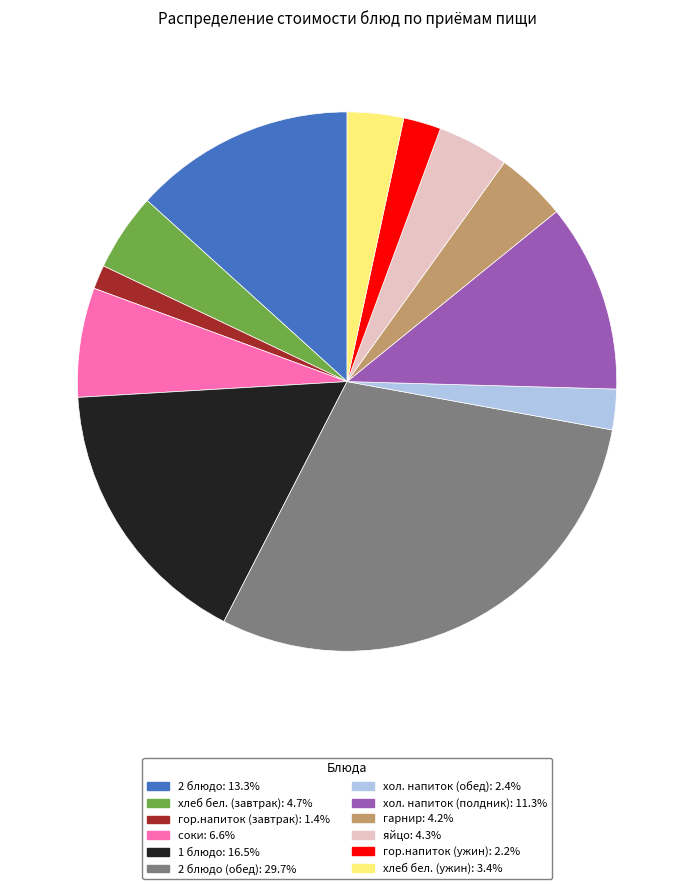

Is there any slice that represents more than half of the pie?

No